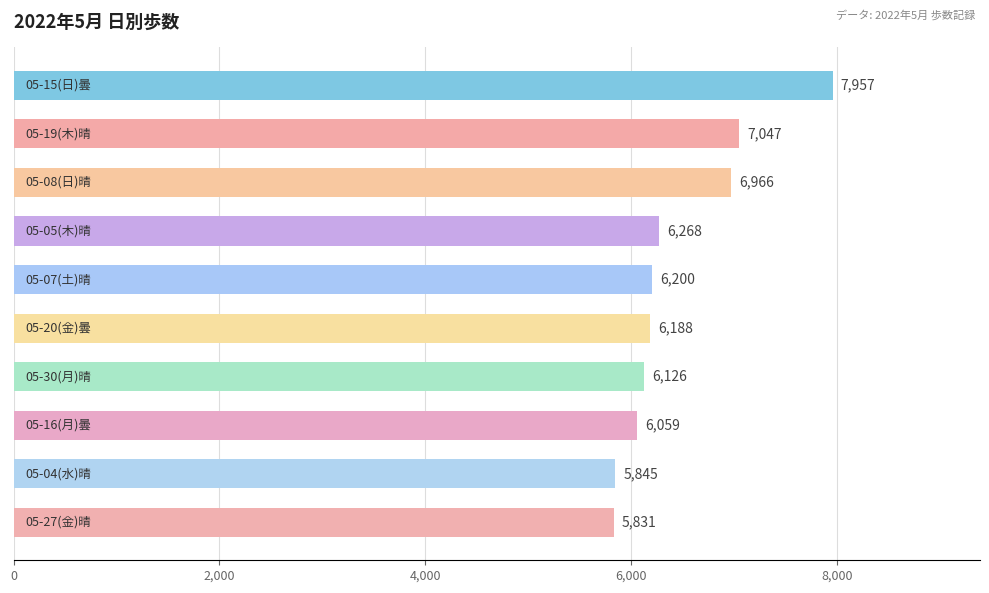

What is the sum of all values?

64487